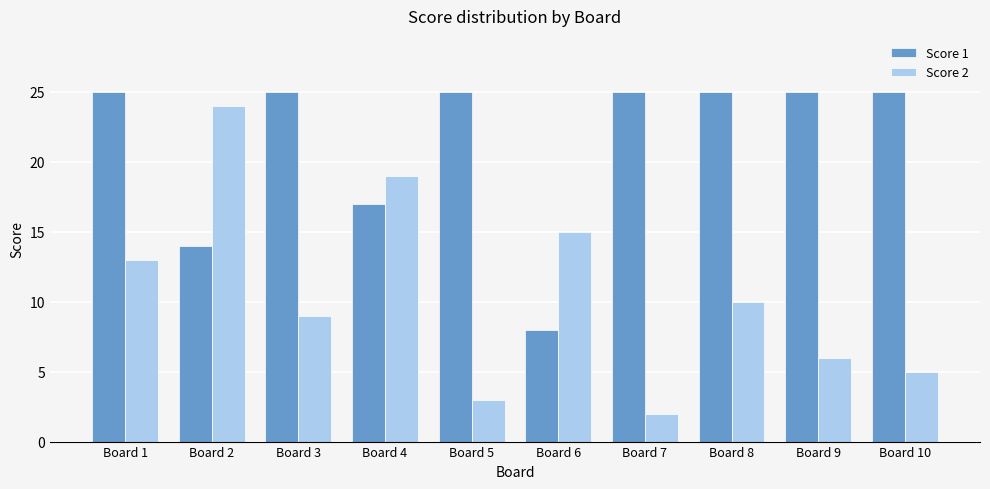

The value of Score 2 at Board 2 is 24. True or false?

True